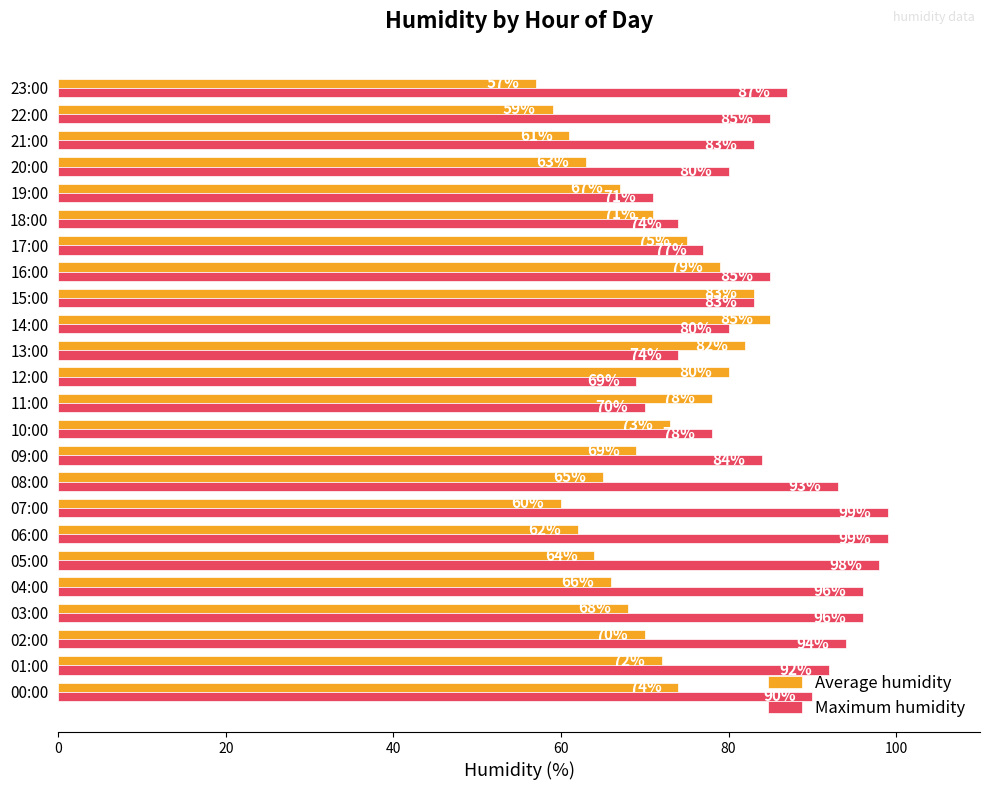

Rank the series at 07:00 from highest to lowest value.

Maximum humidity, Average humidity